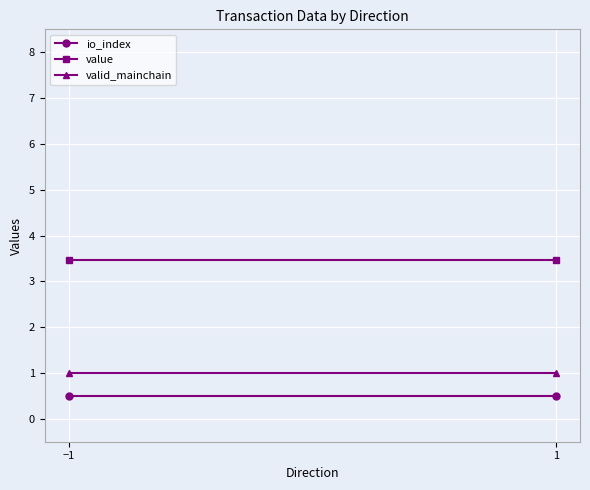

What is the total value across all series at 1?

5.0